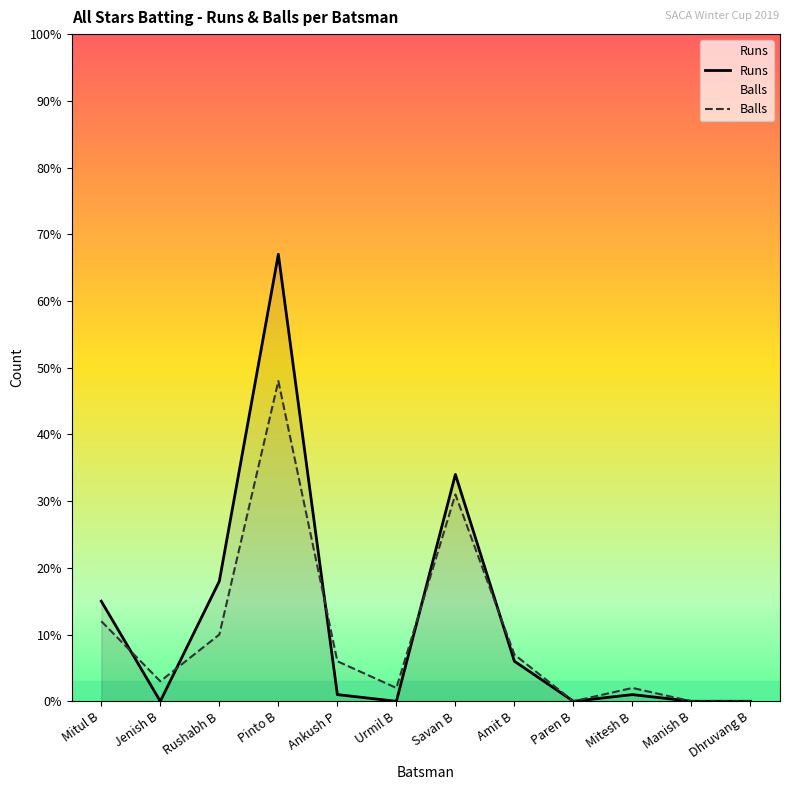

What is the label of the 4th point from the right?

Paren B